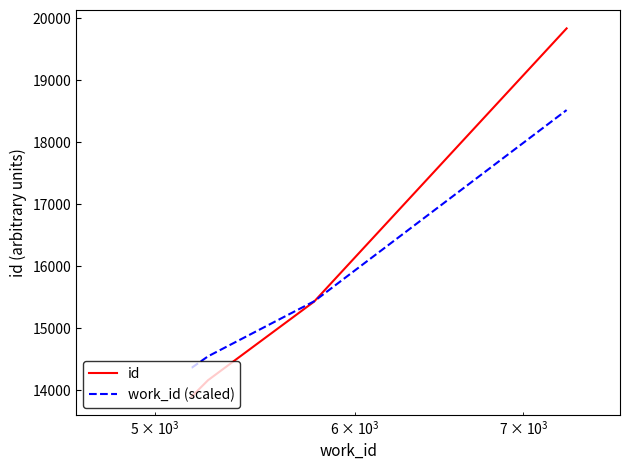

True or false: work_id (scaled) has more than 0 points higher than both neighbors.

False